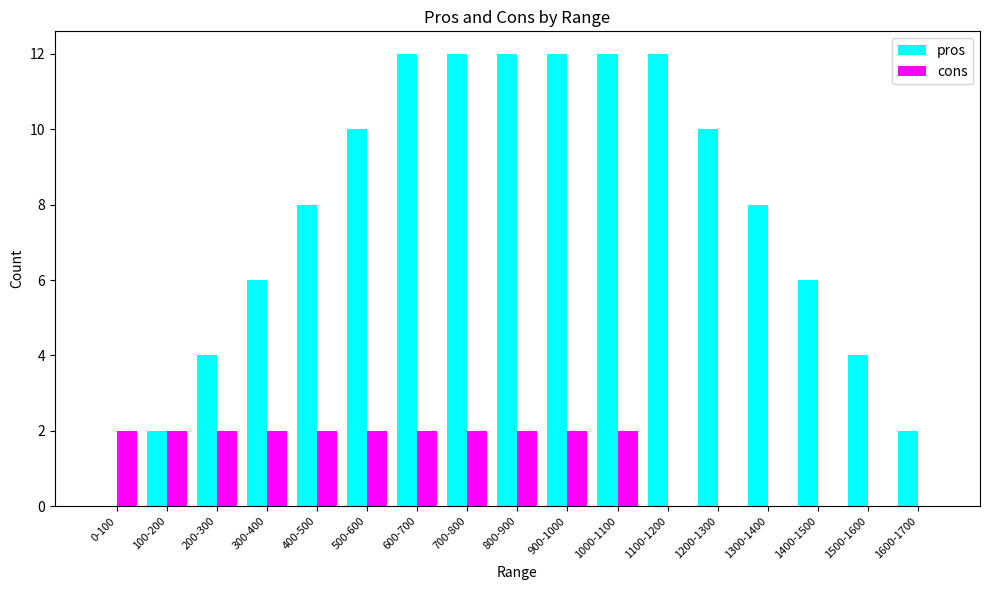

Which series changed the most between 400-500 and 1600-1700?

pros